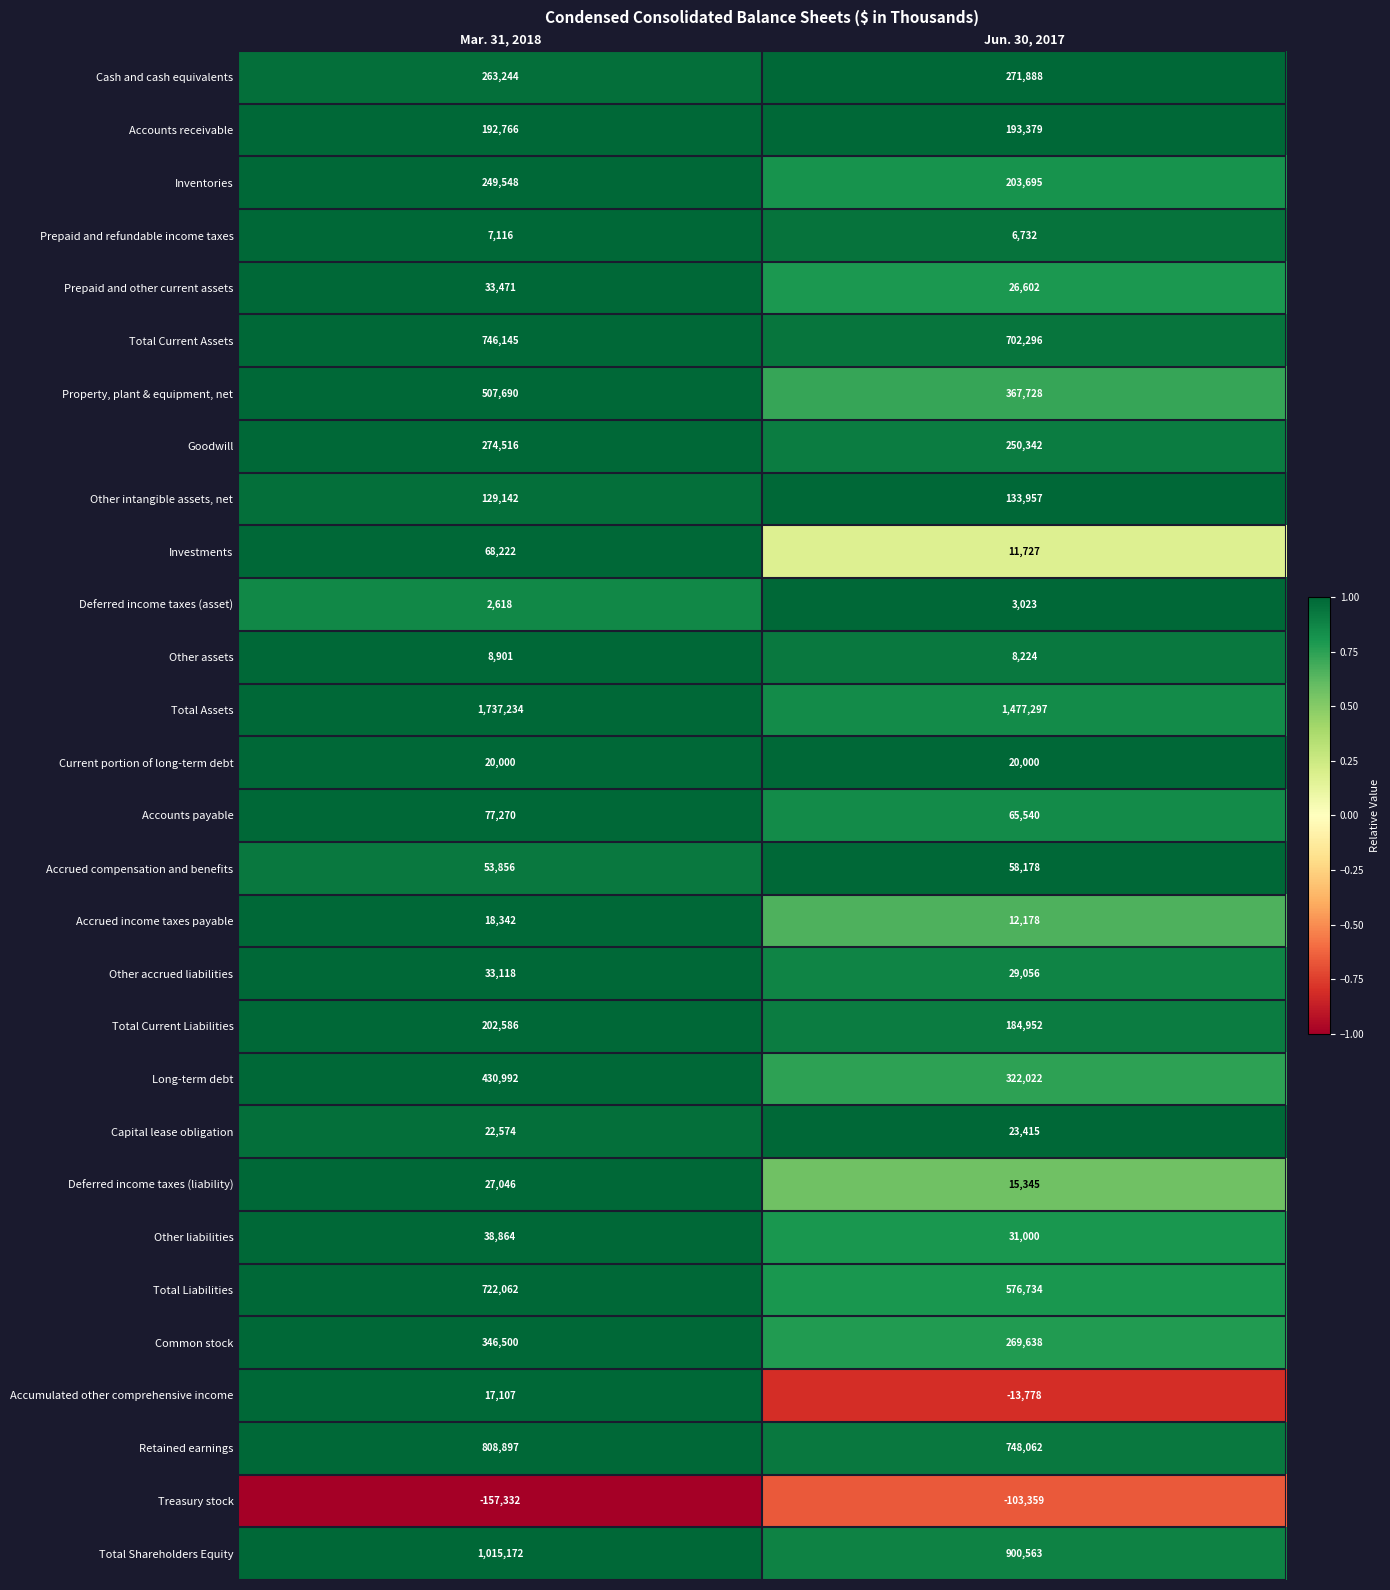

Which series changed the most between Mar. 31, 2018 and Jun. 30, 2017?

Total Assets